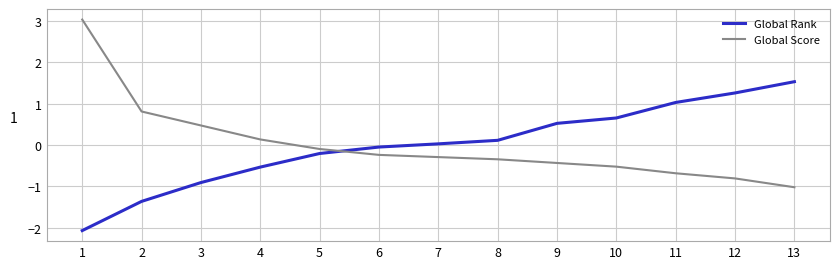

What is the highest value of the Global Rank series?

1.5